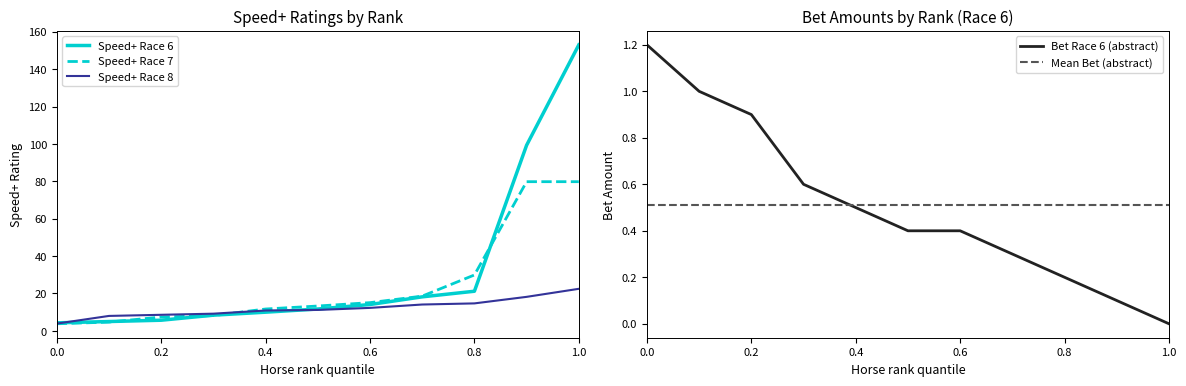

What is the maximum value for Speed+ Race 8?

22.5